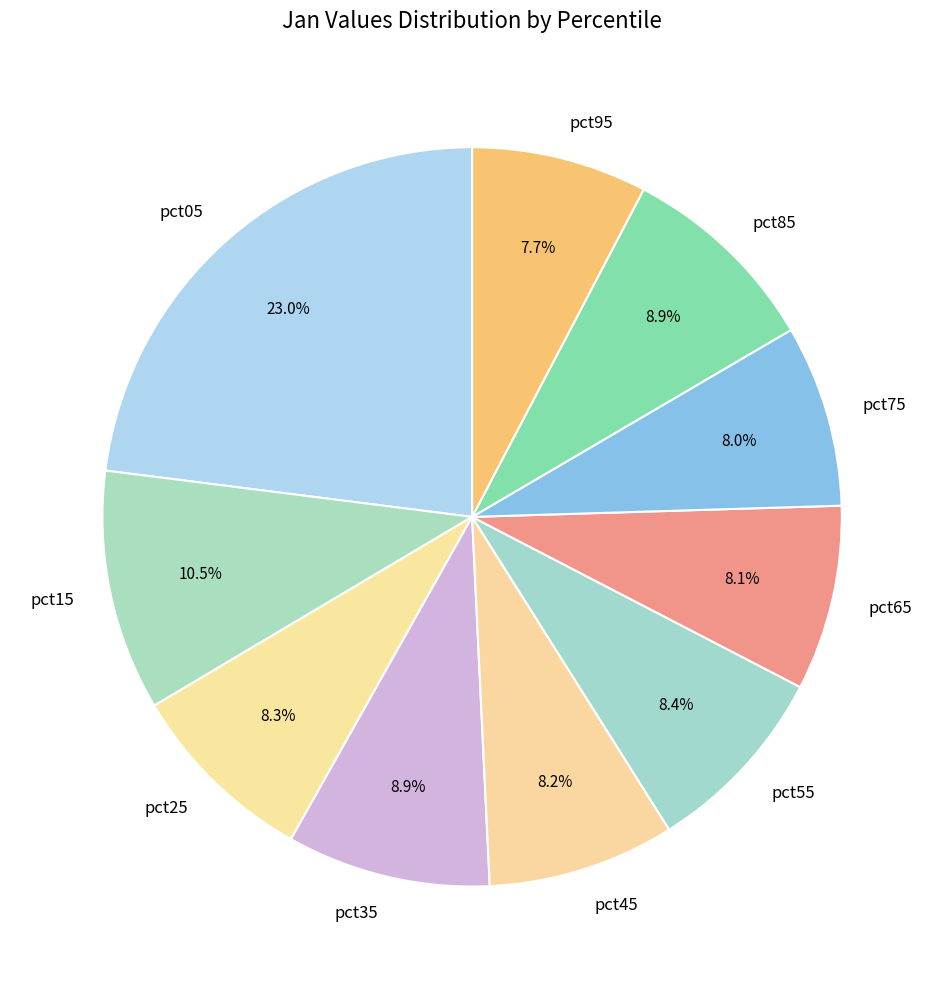

Is there any slice that represents more than half of the pie?

No